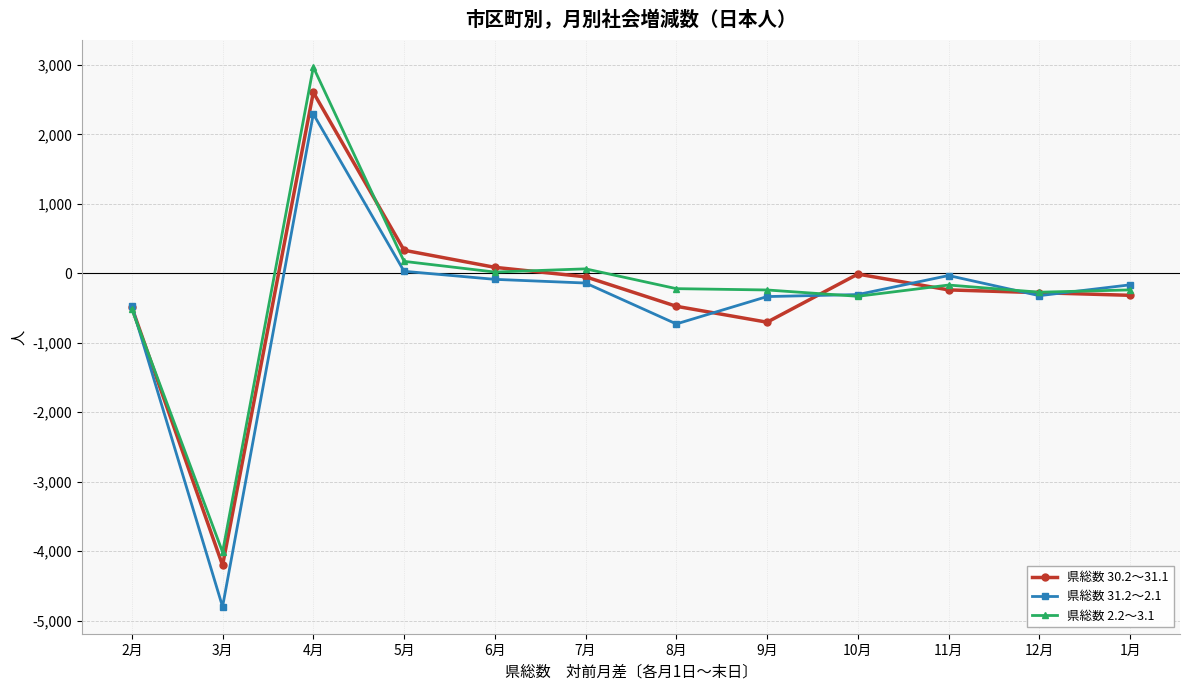

How many values in the 県総数 2.2～3.1 series exceed -221?

5